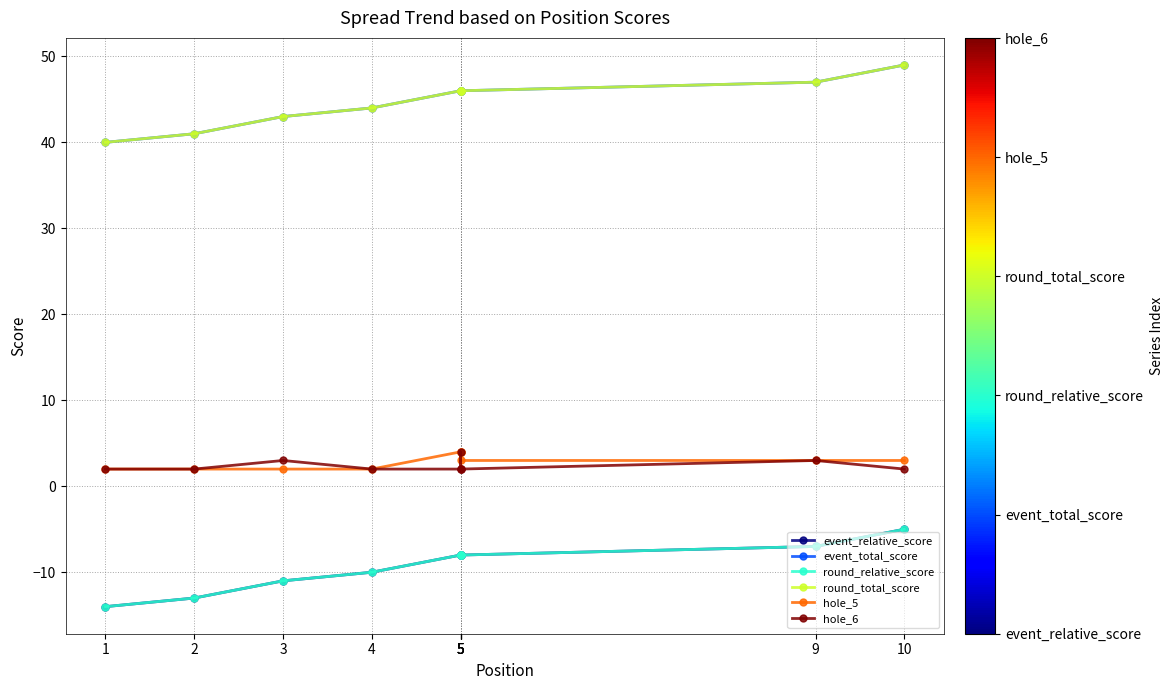

Which category has the lowest value in the round_relative_score series?

1